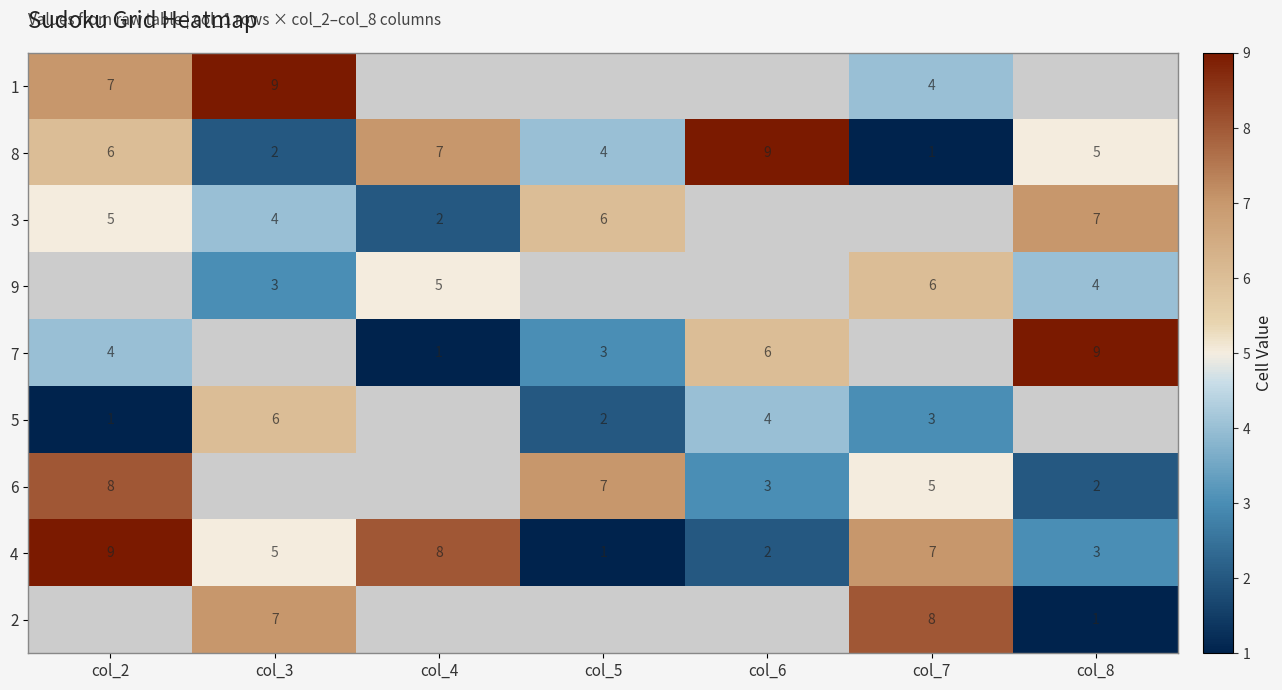

What is the maximum value shown in the chart?

9.0